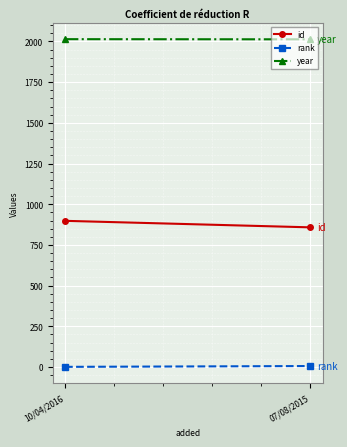

True or false: id has a value of 898 at 10/04/2016.

True